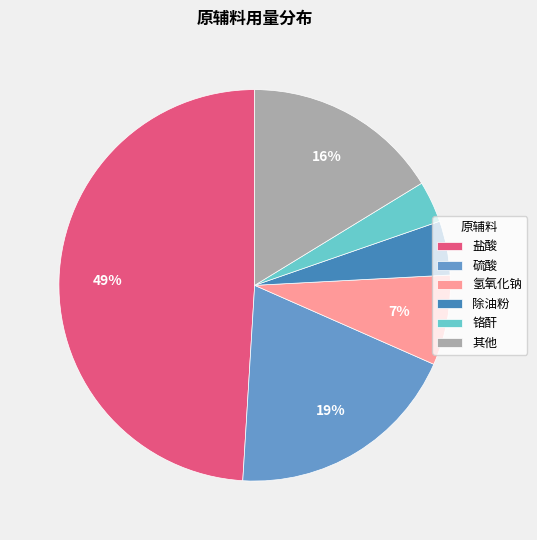

What percentage is the 除油粉 slice, to the nearest percent?

4%